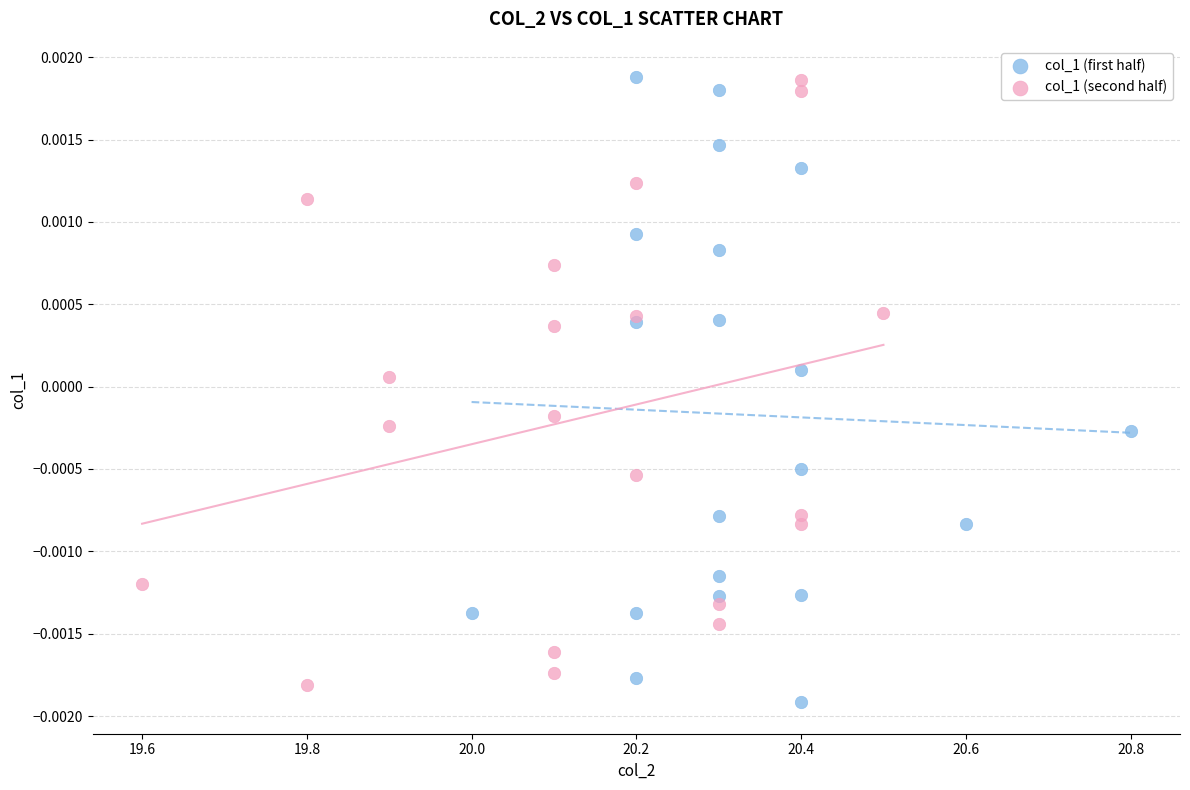

Which series reaches the minimum Y coordinate?

col_1 (first half)